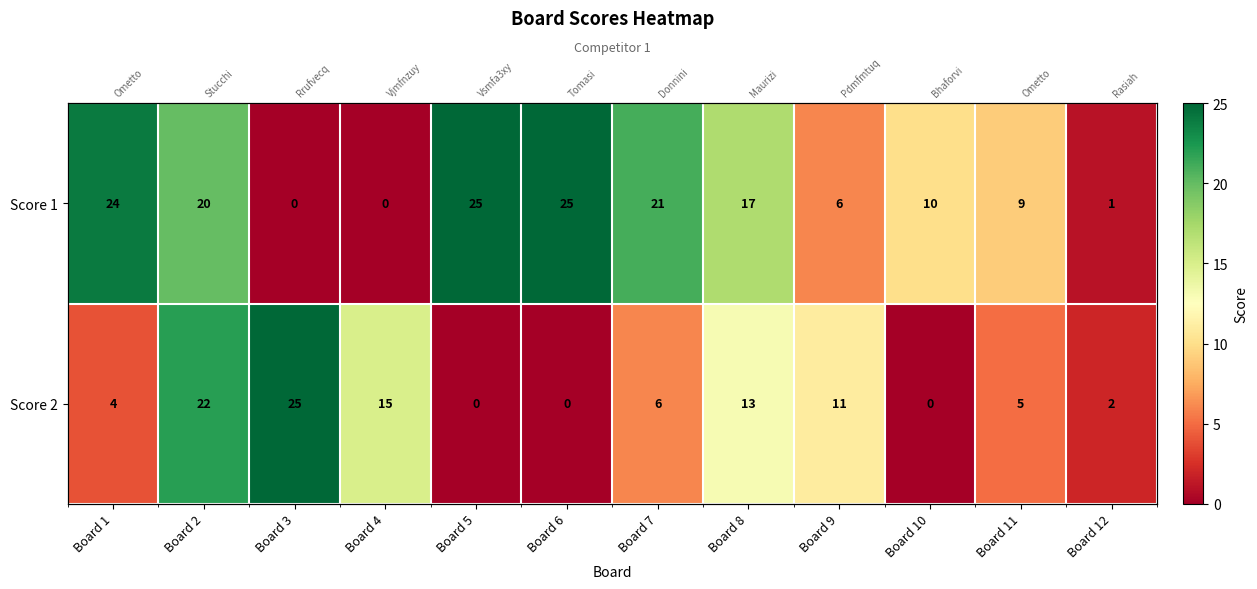

Rank the series at Board 10 from lowest to highest value.

Score 2, Score 1